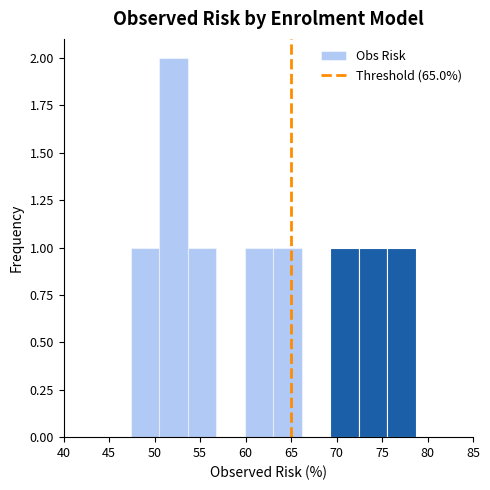

Reading left to right, transcribe this chart: for each bar, give the range it covers on the x-axis and its height. Neither the bar edges nor the heights are printed on the chart, so give them approximately, as read against the axes.

47.5 to 50.5: 1
50.5 to 53.5: 2
53.5 to 57.0: 1
57.0 to 60.0: 0
60.0 to 63.0: 1
63.0 to 66.0: 1
66.0 to 69.5: 0
69.5 to 72.5: 1
72.5 to 75.5: 1
75.5 to 78.5: 1